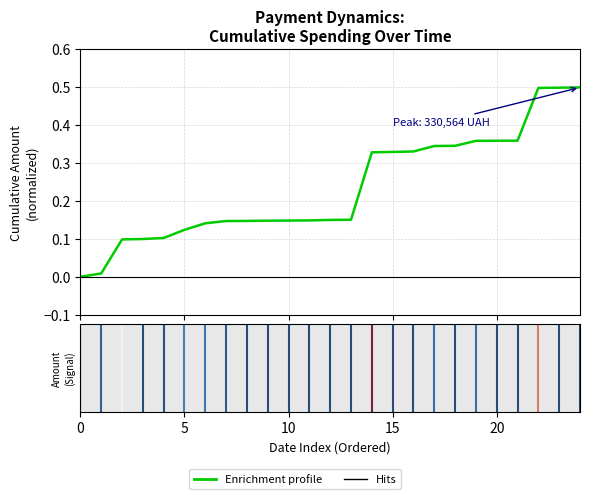

What is the difference between the maximum and minimum values?

0.5